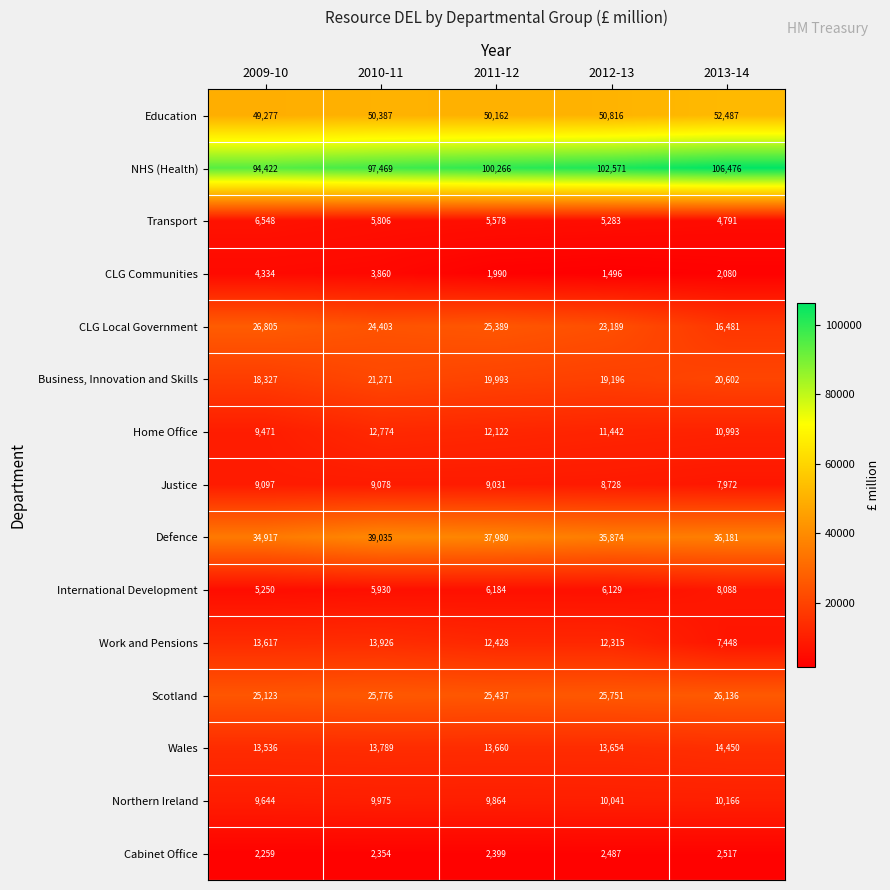

Which series has the largest total across all categories?

NHS (Health)